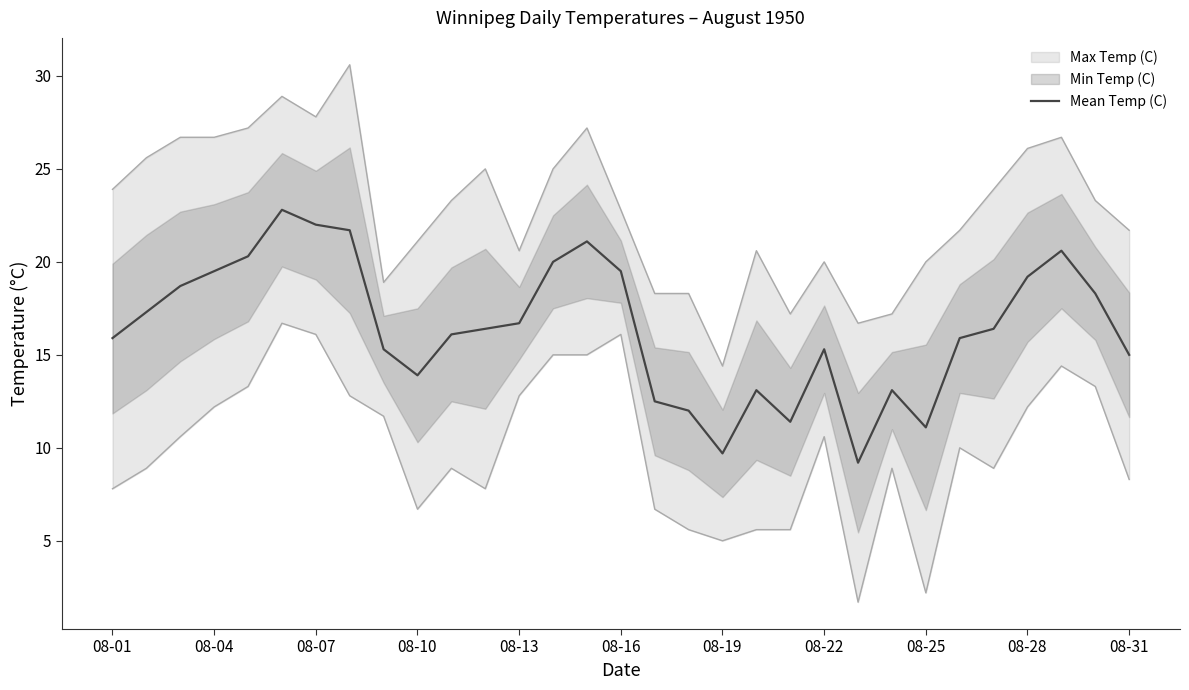

The value of Mean Temp (C) at 08-31 is 10.4. True or false?

False